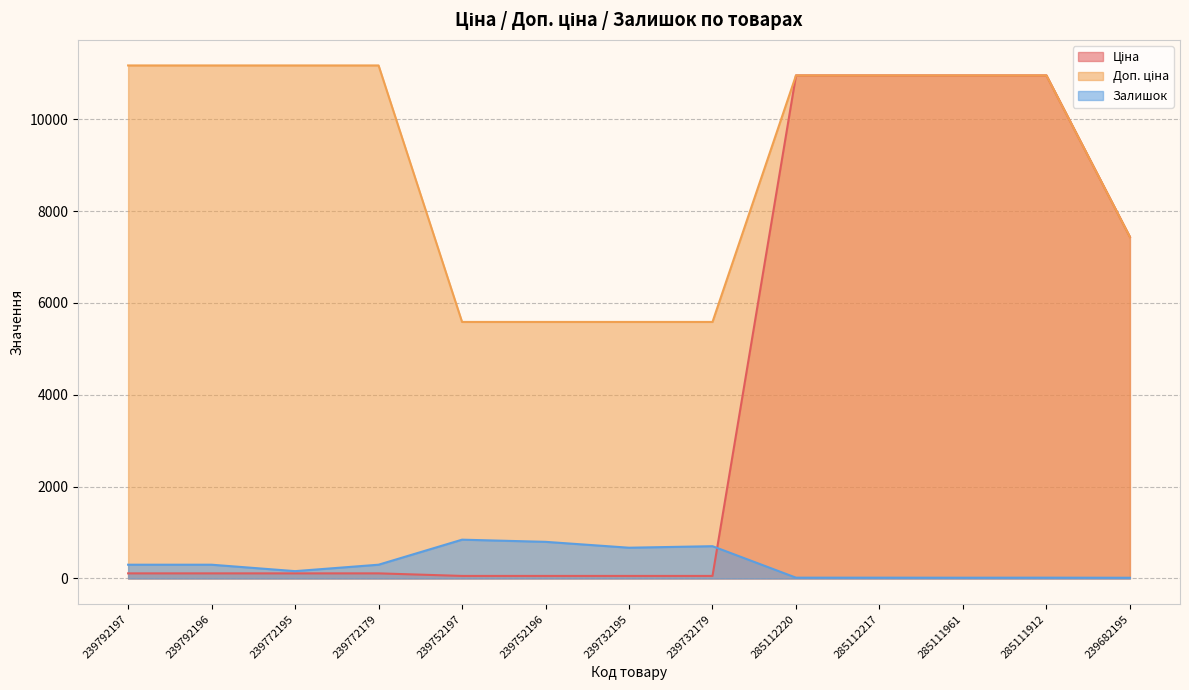

What is the average value of the Доп. ціна series?

9096.9